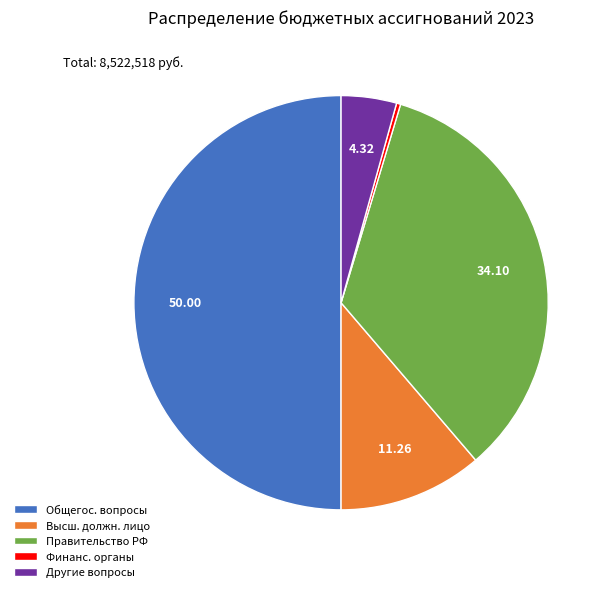

Between Правительство РФ and Общегос. вопросы, which is larger?

Общегос. вопросы